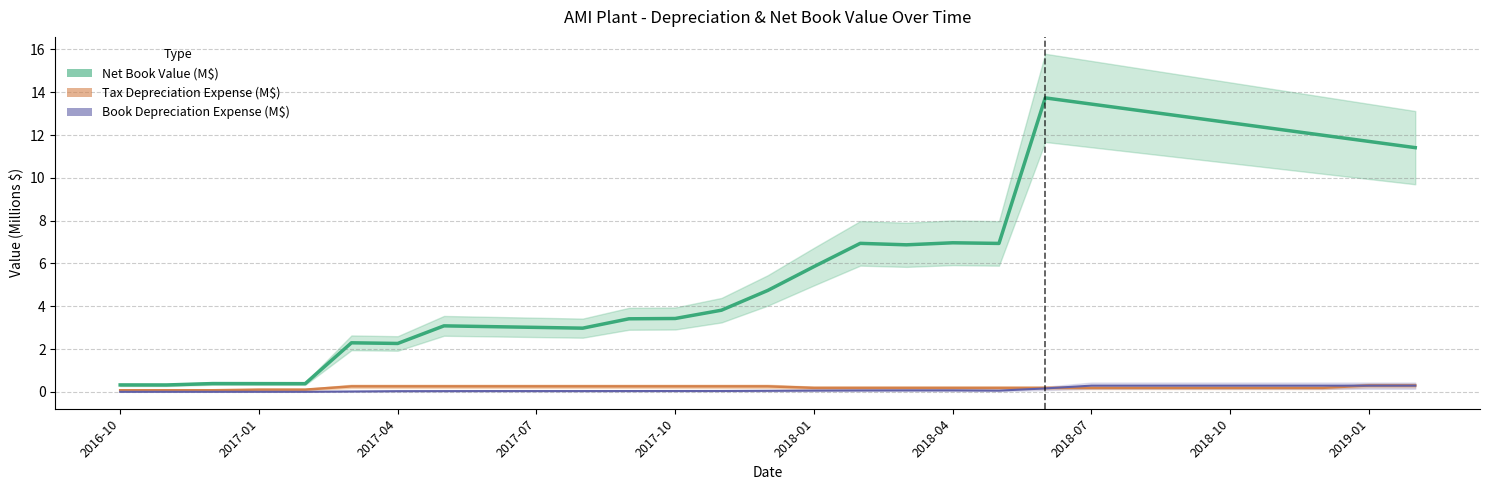

Is this an area chart (filled region under the line)?

No